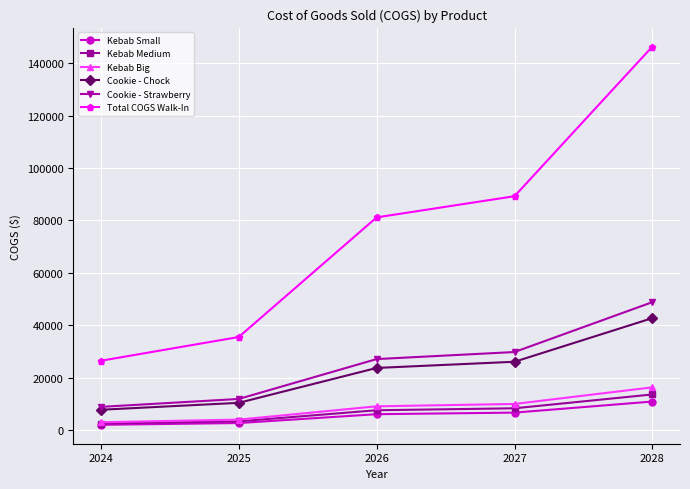

What is the spread (max minus min) of values at 2028?

135537.6